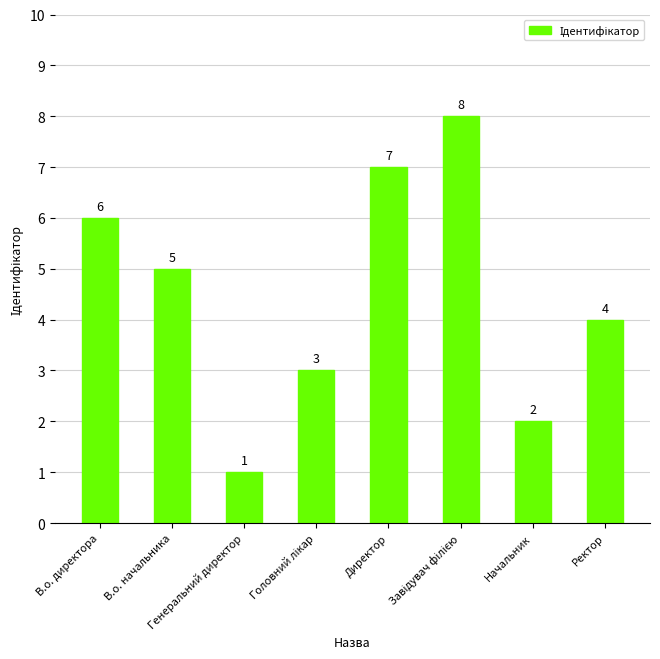

What is the value of the 7th bar from the left?

2